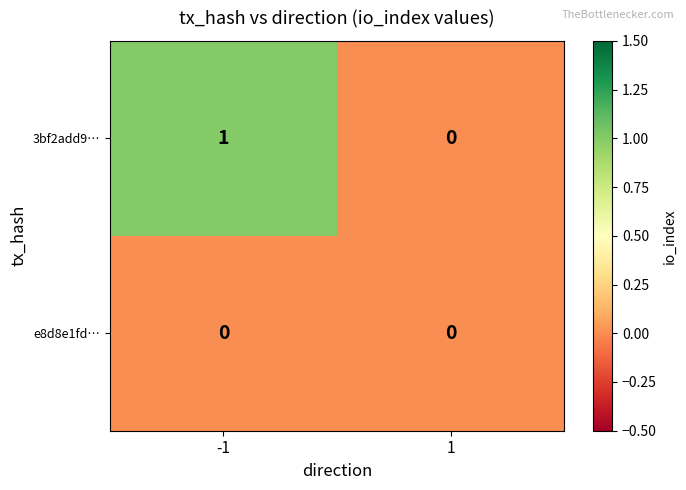

True or false: 3bf2add9… has a value of 1 at -1.

True